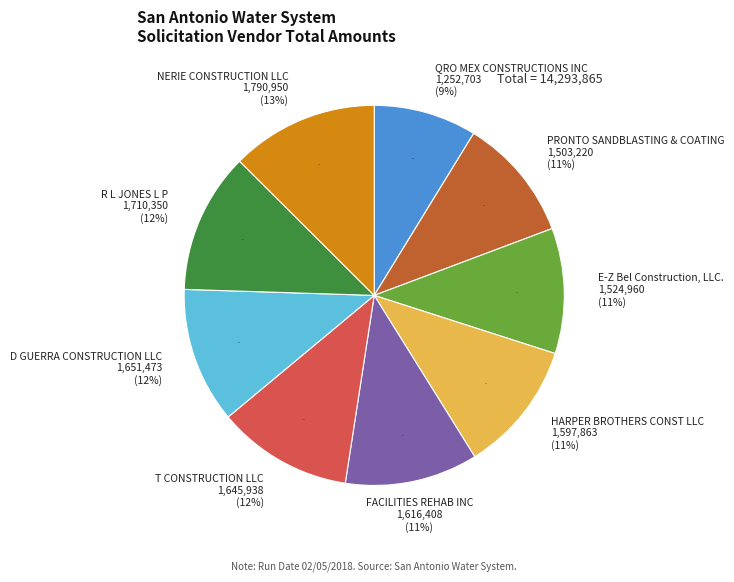

The NERIE CONSTRUCTION LLC slice represents 1% of the pie. True or false?

False